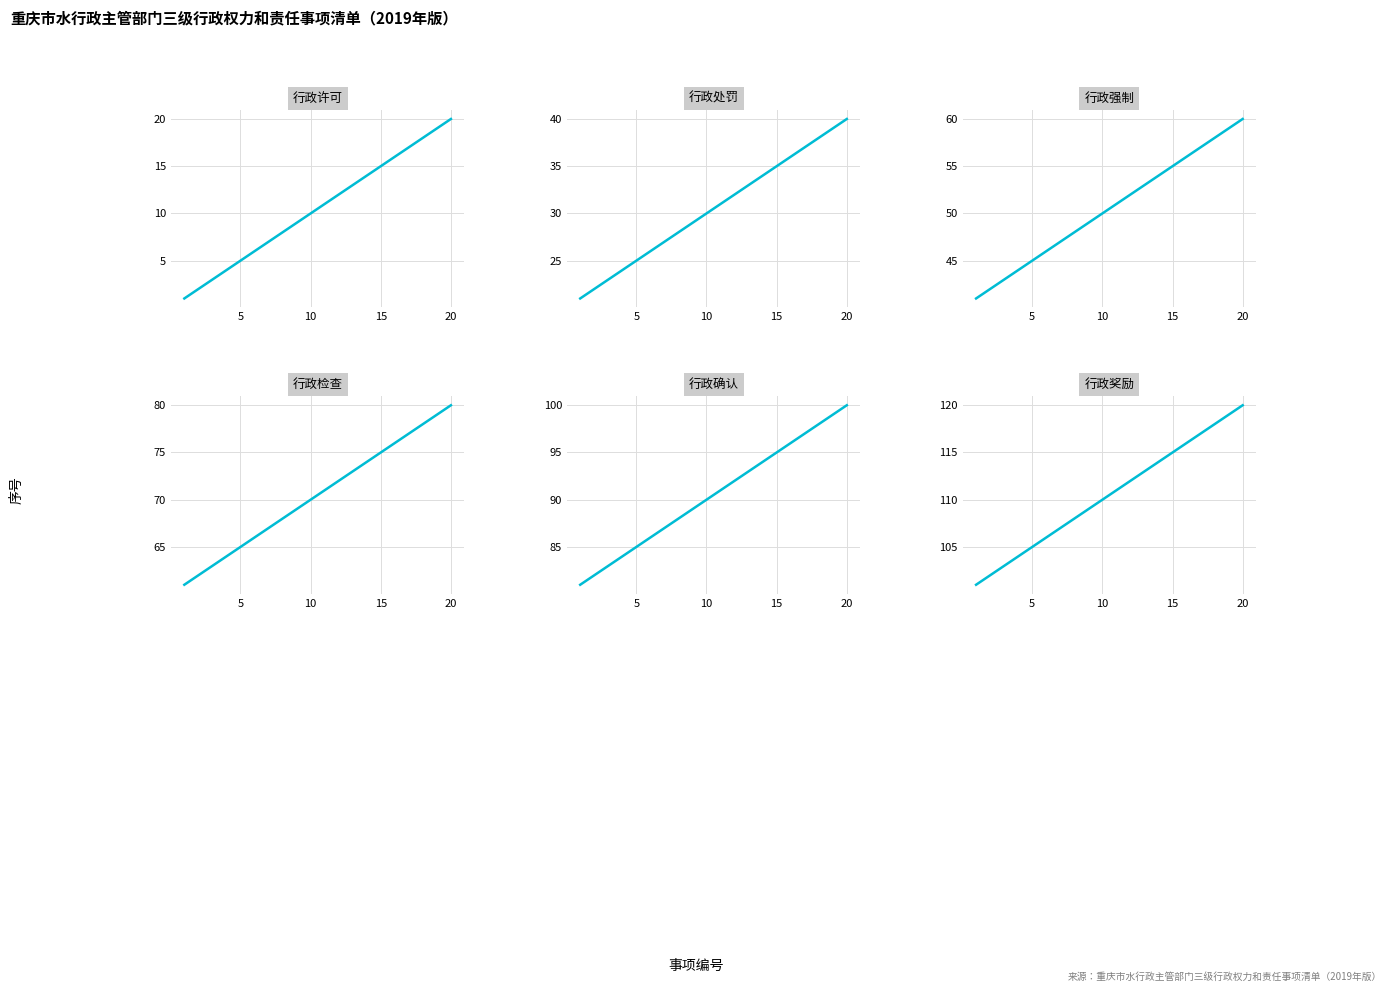

List the series in order of their peak value, lowest first.

行政许可, 行政处罚, 行政强制, 行政检查, 行政确认, 行政奖励